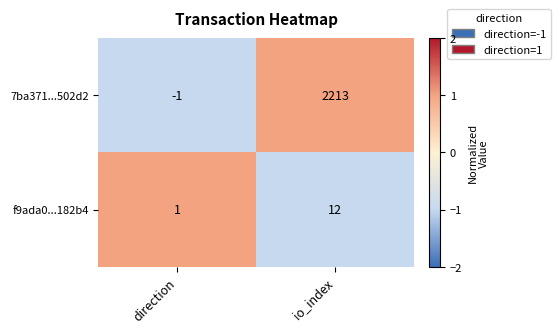

Reading left to right, transcribe all the data shown in this chart.

7ba371...502d2: -1	2213
f9ada0...182b4: 1	12